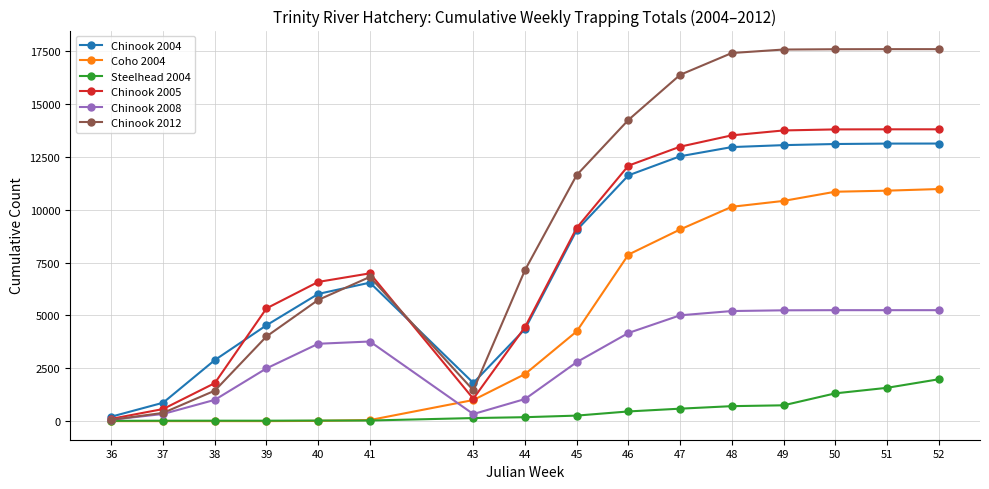

Which series has the largest range (max minus min)?

Chinook 2012